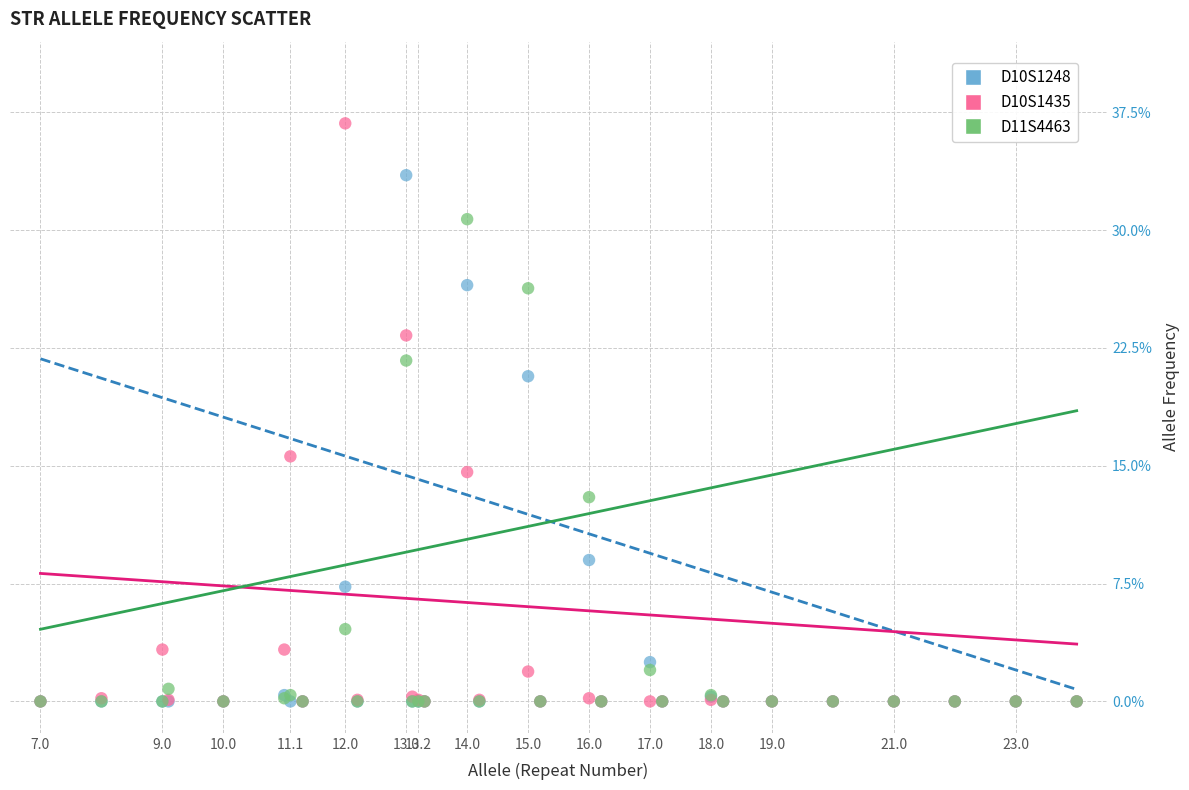

What are all the series names shown in the legend?

D10S1248, D10S1435, D11S4463